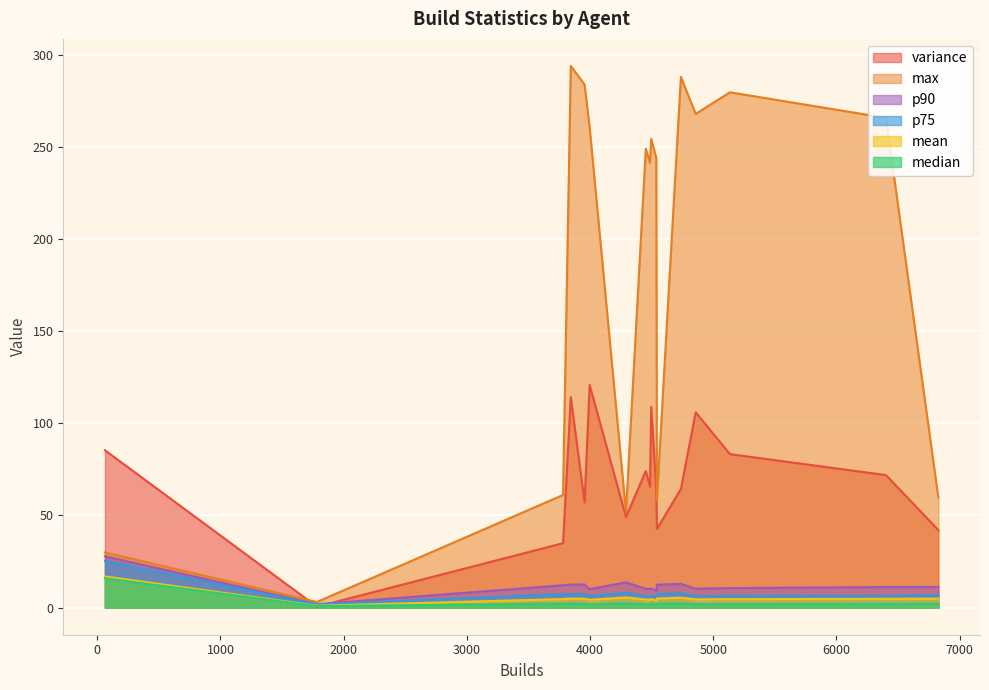

At how many categories does at least one series exceed 189?

11